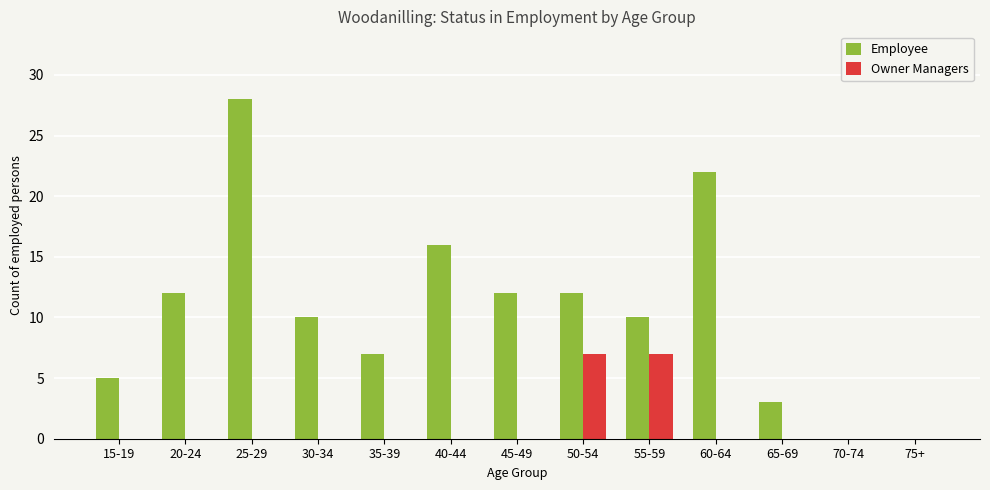

At which category is the sum across all series the highest?

25-29